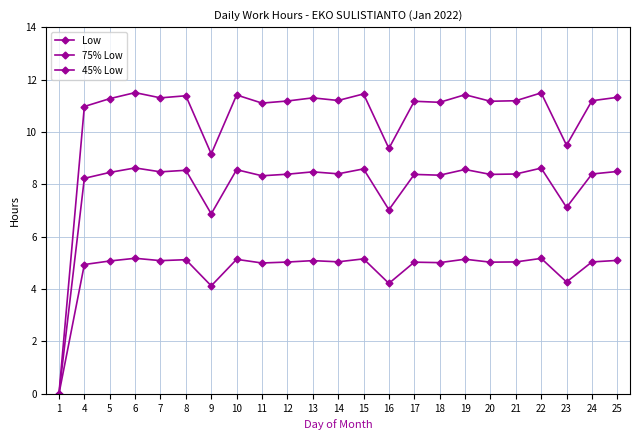

At which category does Low reach its first local valley?

7